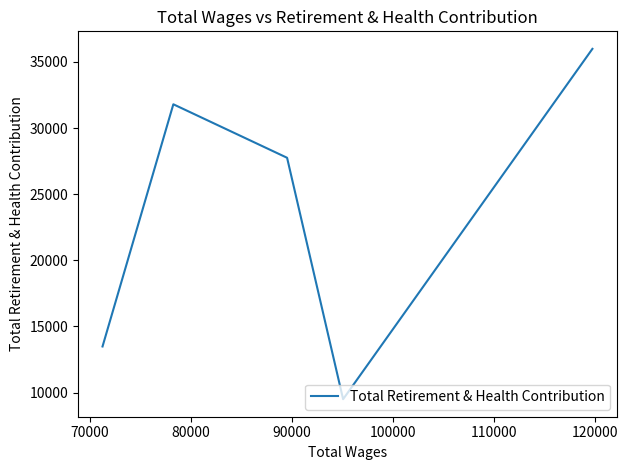

How many distinct data groups are displayed?

1